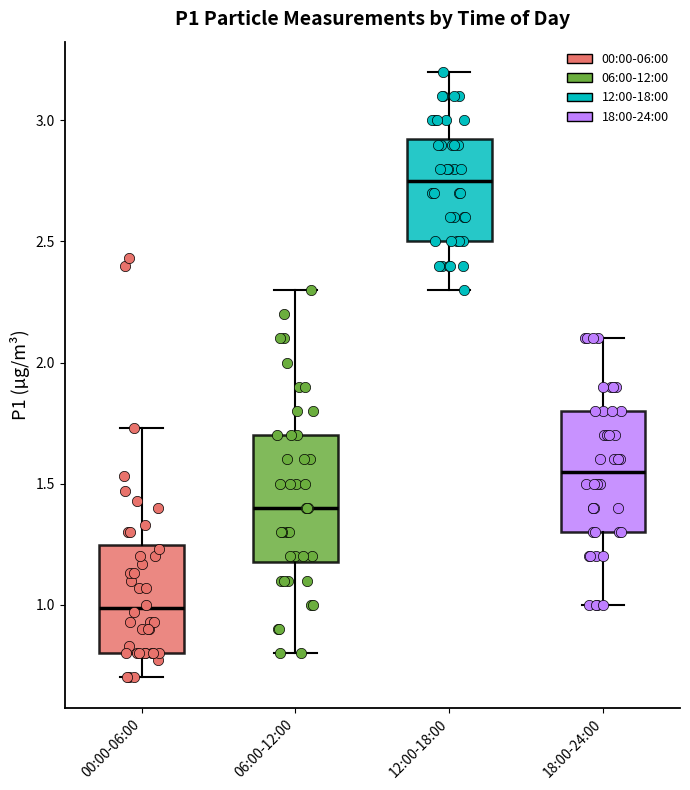

Where does the upper whisker of the box for 12:00-18:00 end on the y-axis? The values are not printed on the chart, so give them approximately, as read against the axis.

3.20